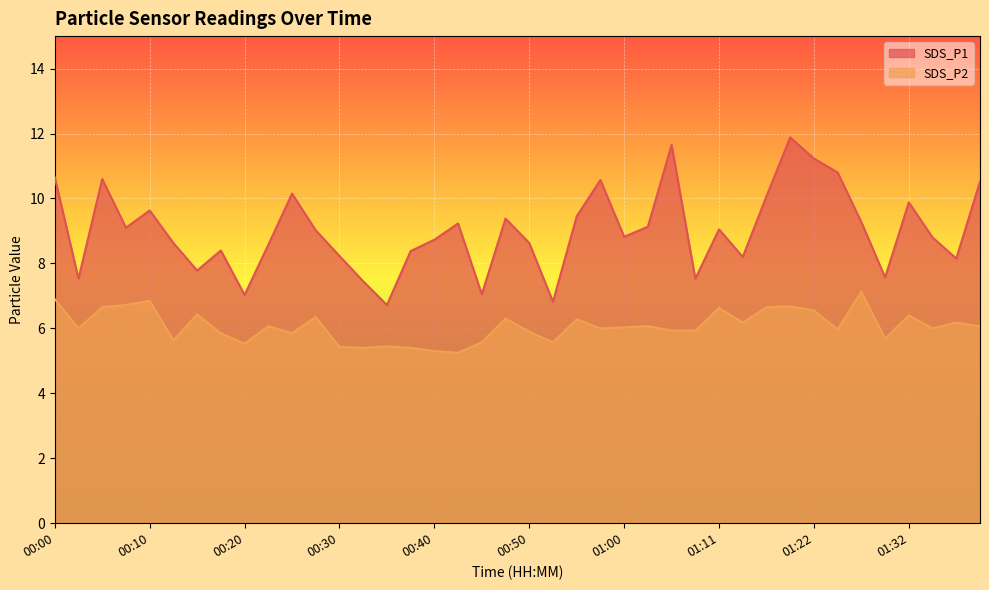

The value of SDS_P2 at 00:23 is 1.7. True or false?

False